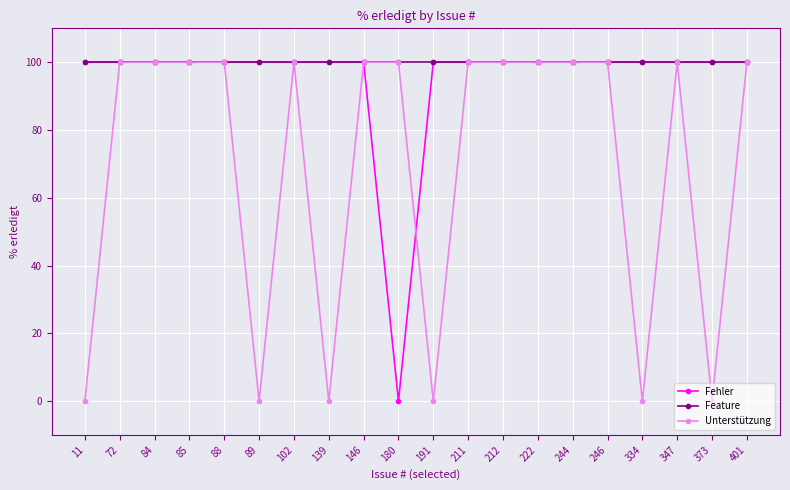

What is the approximate value of Fehler at 334, to the nearest 10?

100